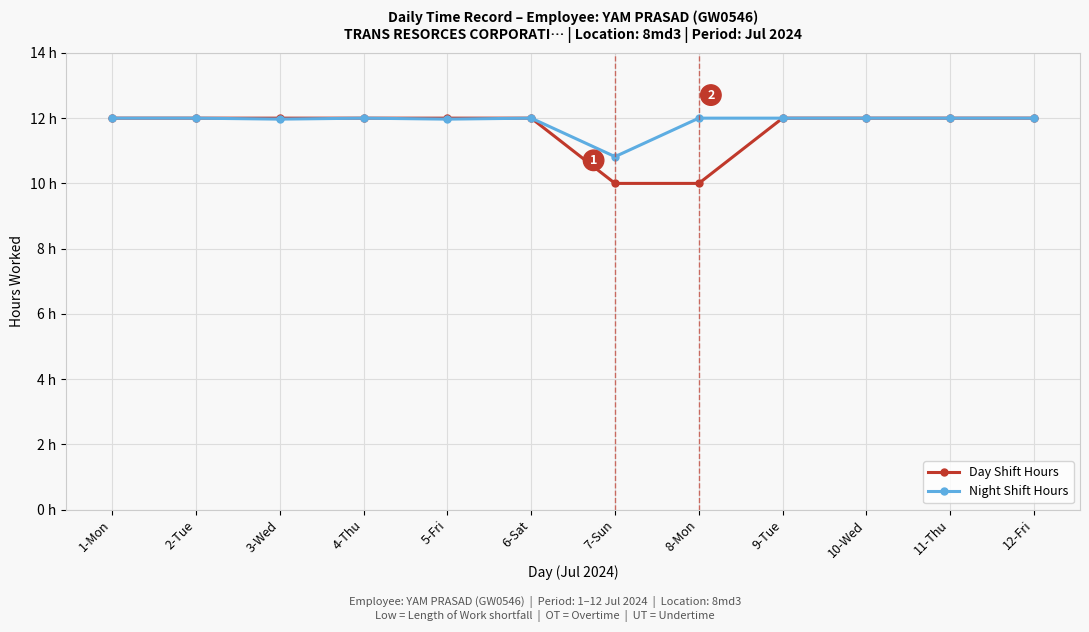

The value of Day Shift Hours at 1-Mon is 20.0. True or false?

False